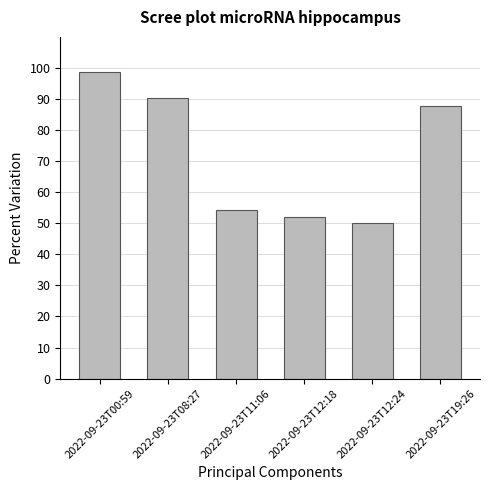

Rank the categories by value from lowest to highest.

2022-09-23T12:24, 2022-09-23T12:18, 2022-09-23T11:06, 2022-09-23T19:26, 2022-09-23T08:27, 2022-09-23T00:59